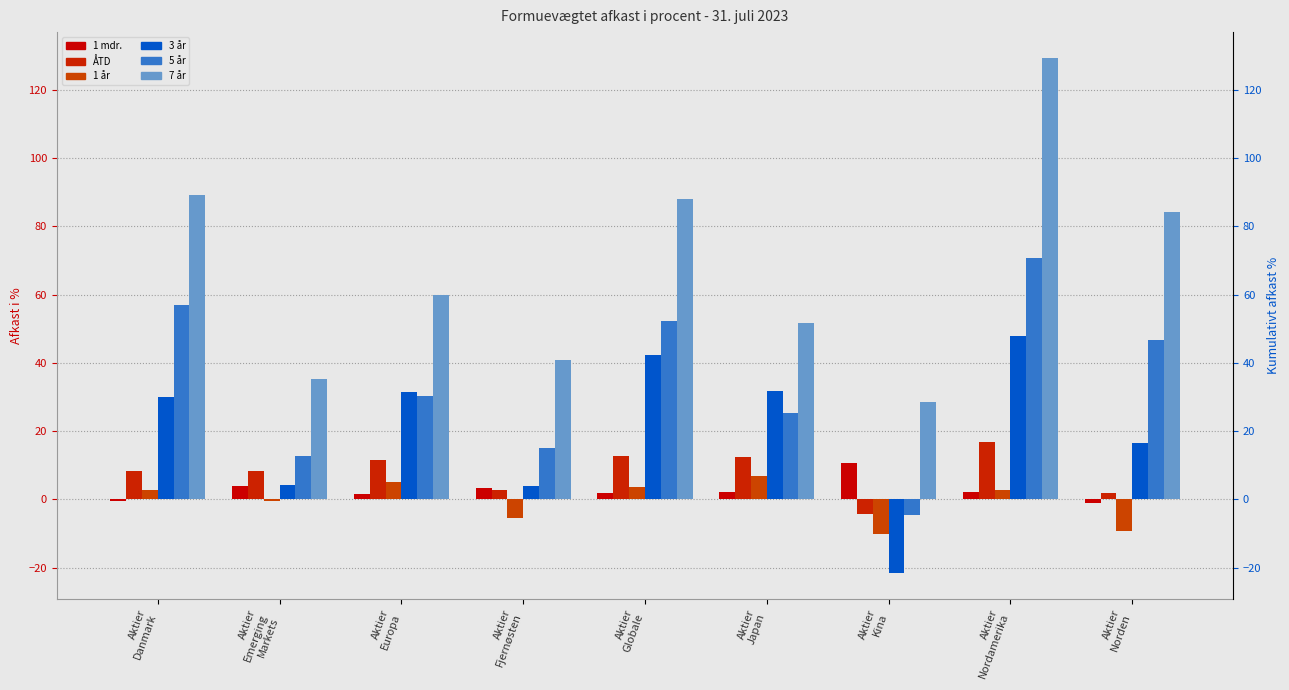

Is it true that 3 år equals -6.7 at Aktier
Kina?

False